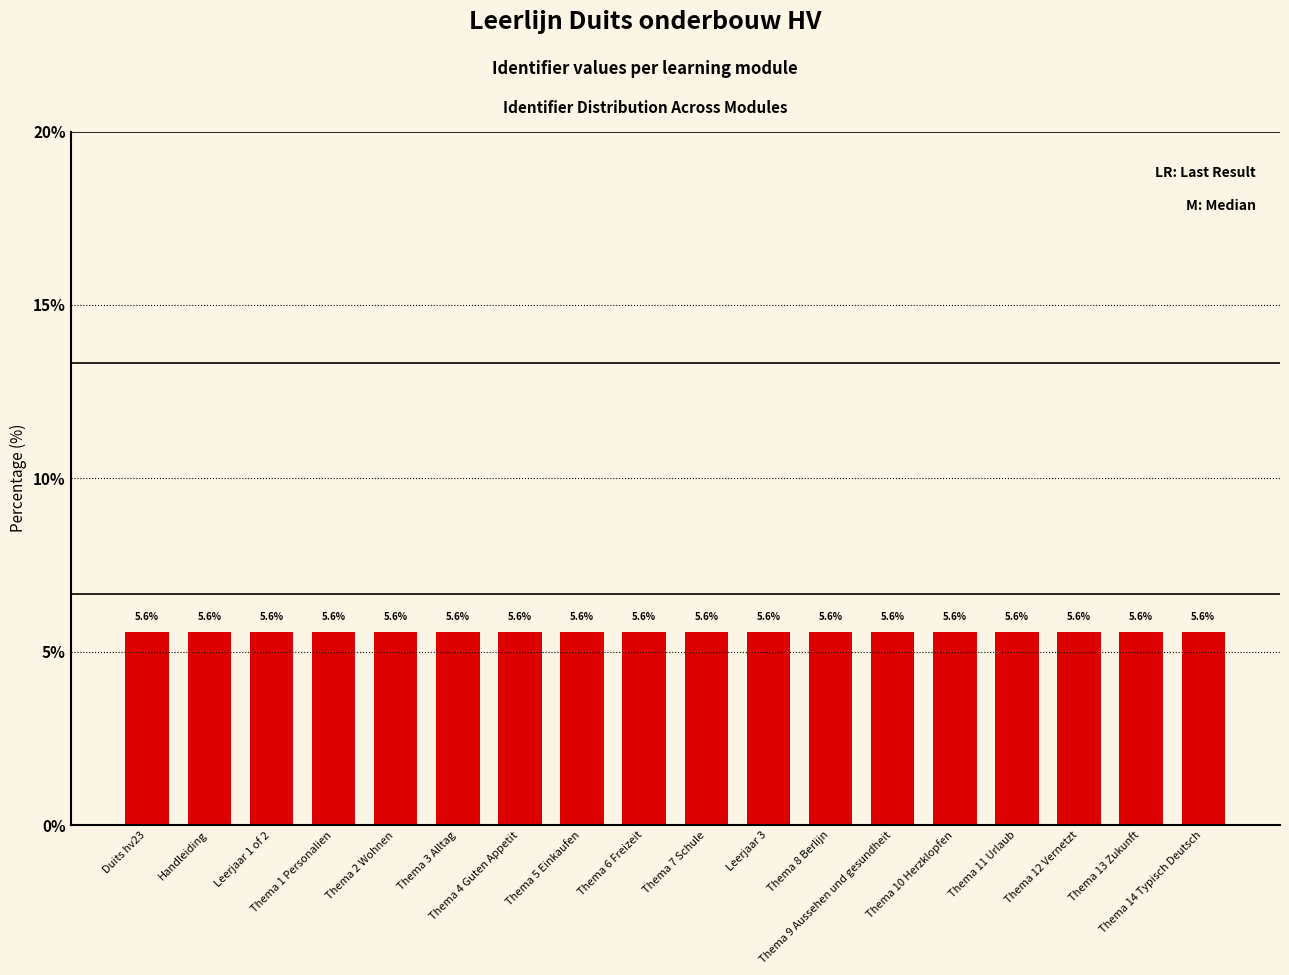

What is the minimum value shown in the chart?

5.6